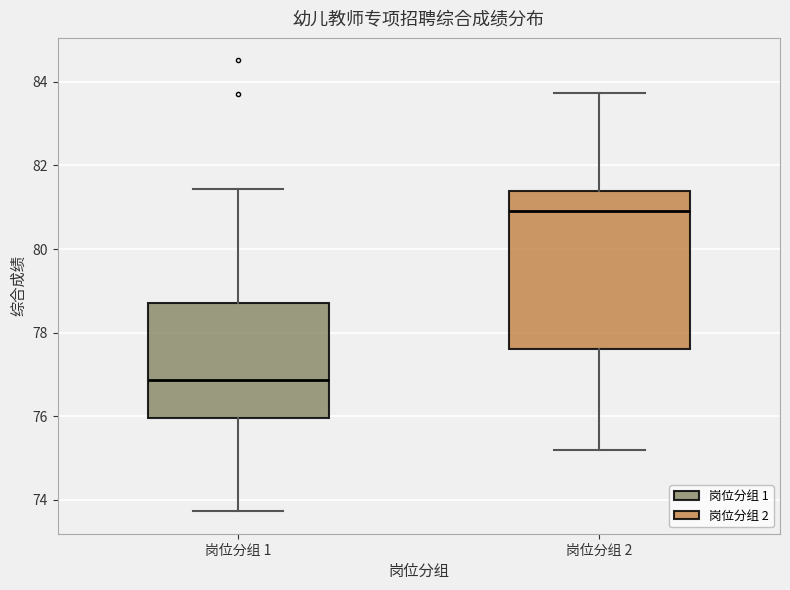

Where does the median line of the box for 岗位分组 2 sit on the y-axis? The values are not printed on the chart, so give them approximately, as read against the axis.

81.0